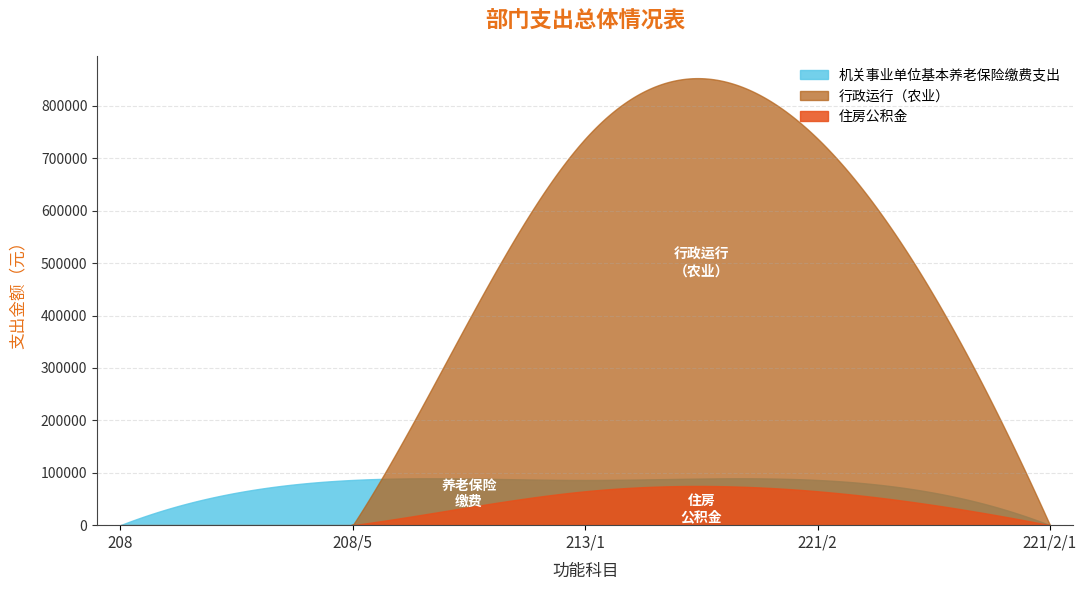

The 行政运行（农业） series shows -328855.9 at 208/5. True or false?

False